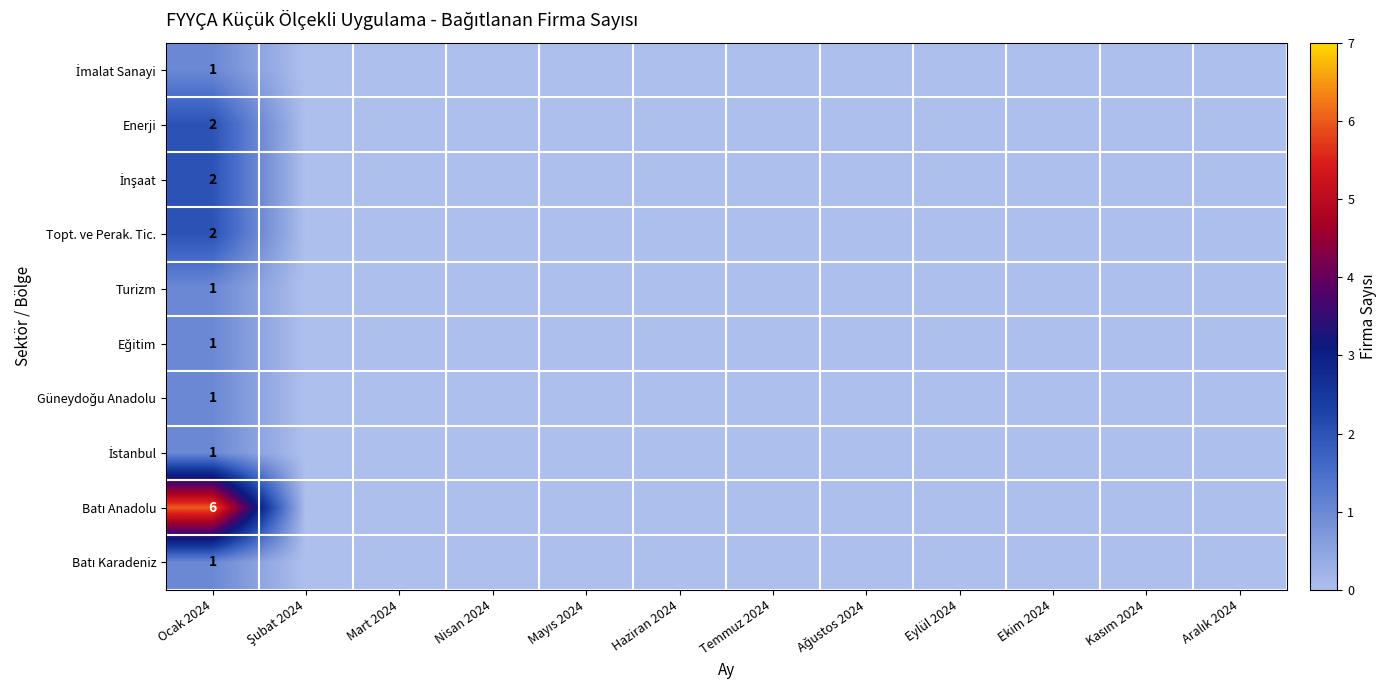

True or false: Turizm has a value of 1 at Ocak 2024.

True